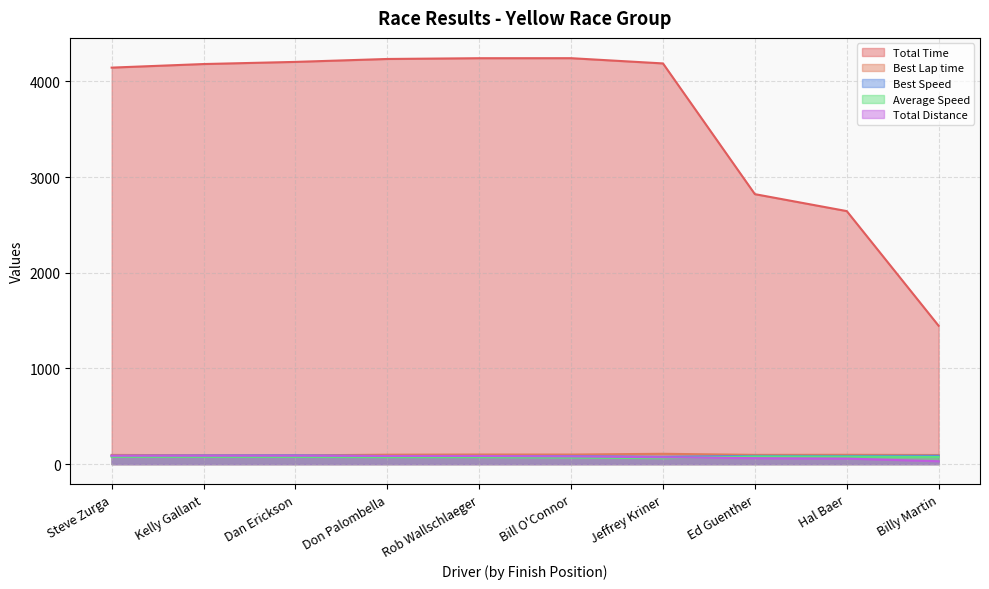

True or false: Total Time has a value of 2821.0 at Ed Guenther.

True